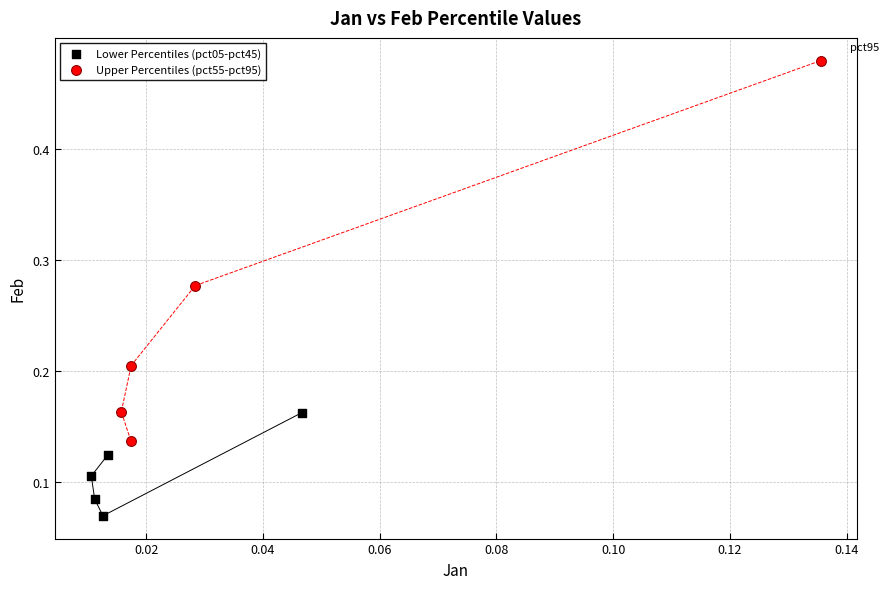

Which series contains the lowest Y value?

Lower Percentiles (pct05-pct45)